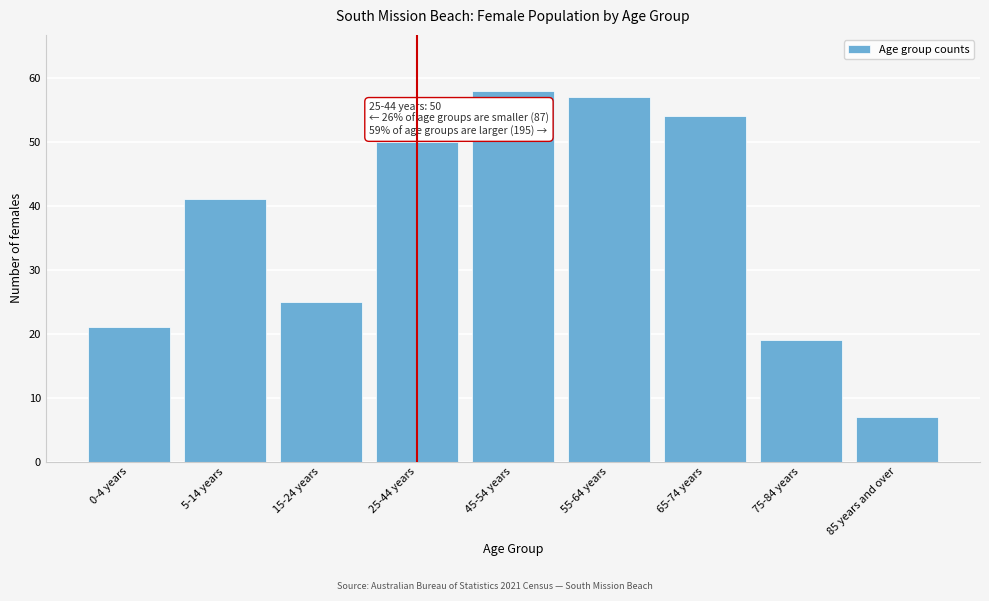

Reading left to right, transcribe all the data shown in this chart.

0-4 years=21	5-14 years=41	15-24 years=25	25-44 years=50	45-54 years=58	55-64 years=57	65-74 years=54	75-84 years=19	85 years and over=7